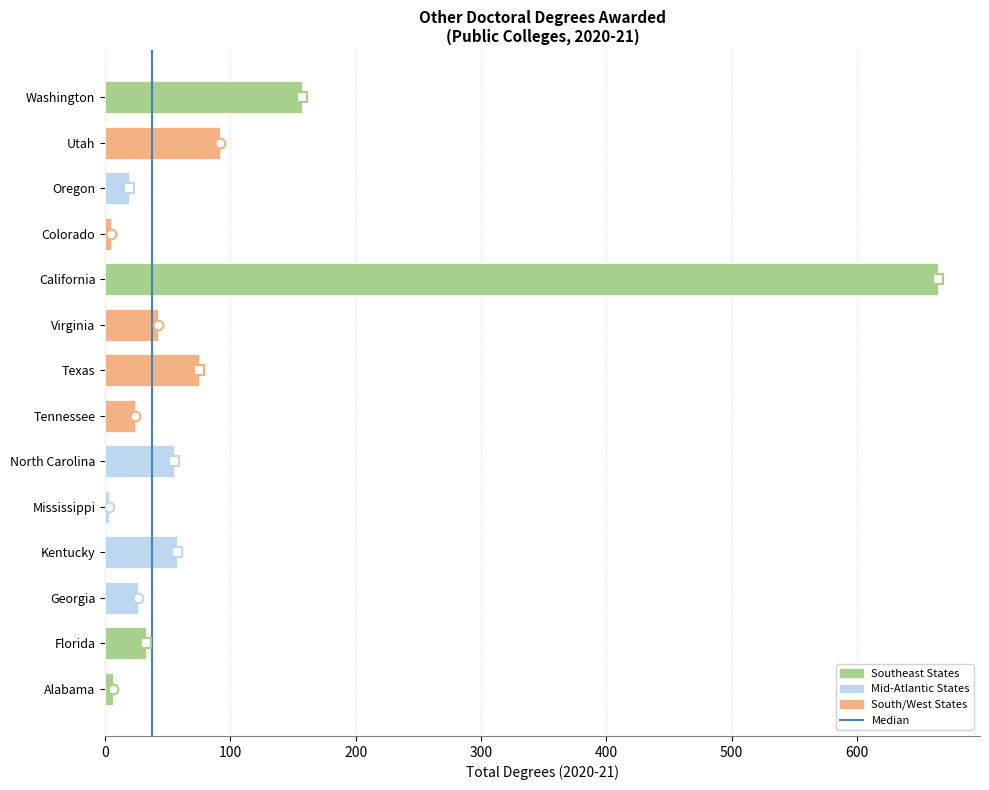

What is the difference between the second highest and minimum values?

154